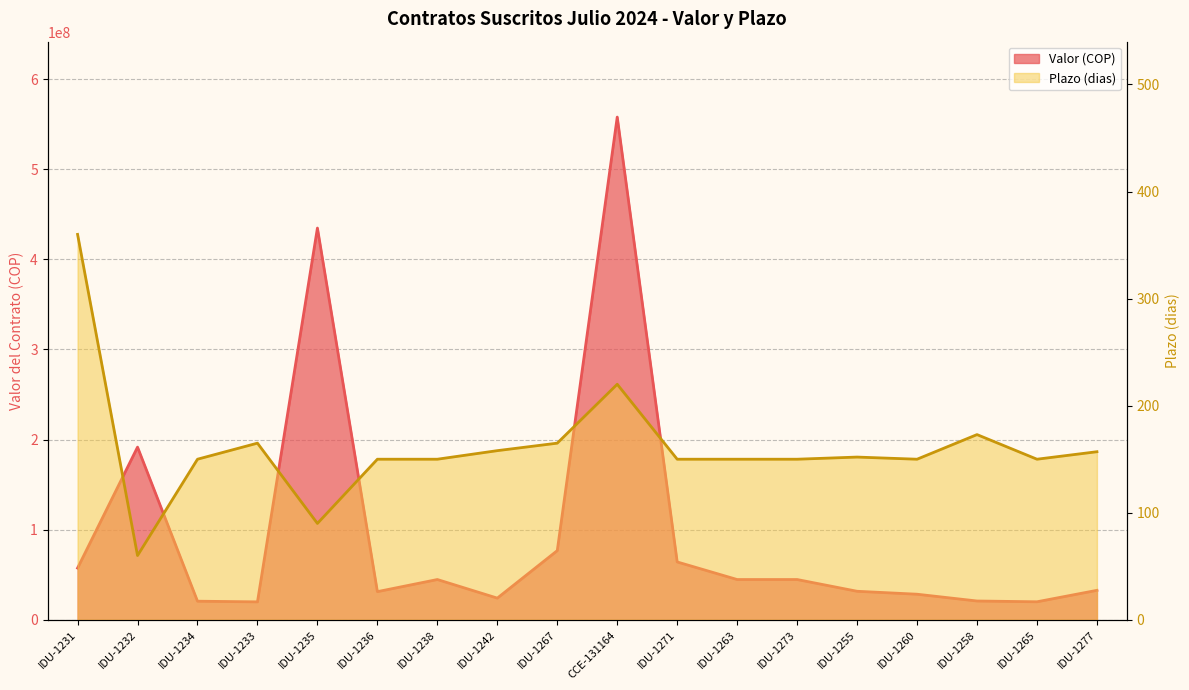

At which category is the sum across all series the highest?

CCE-131164